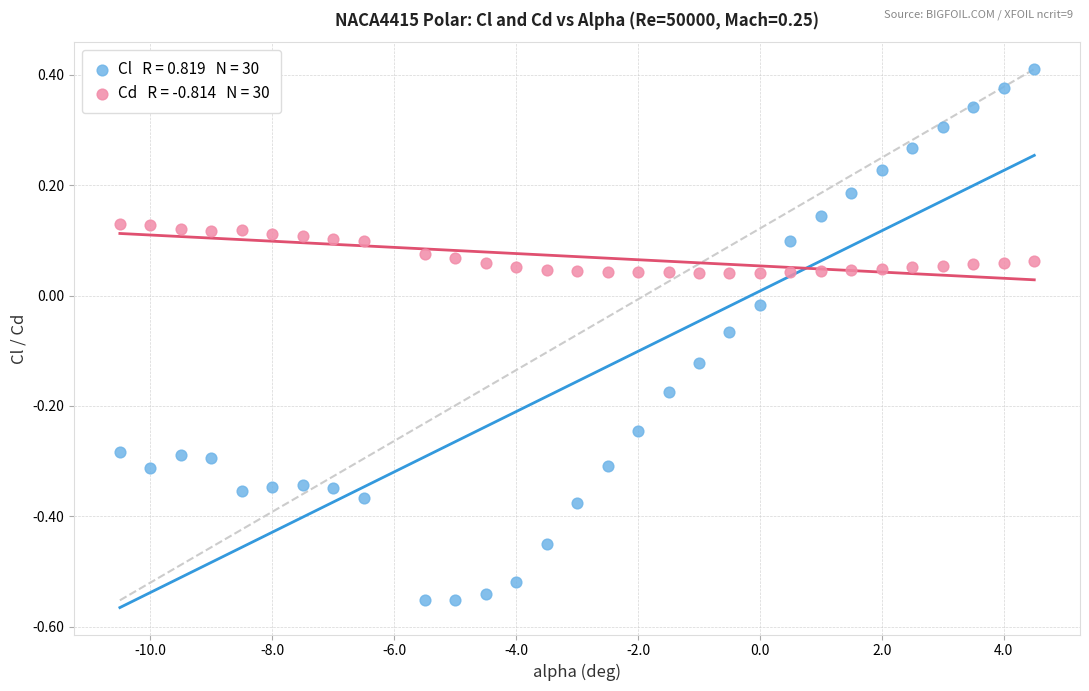

Across all data points, what is the range of X values (max minus min)?

15.0